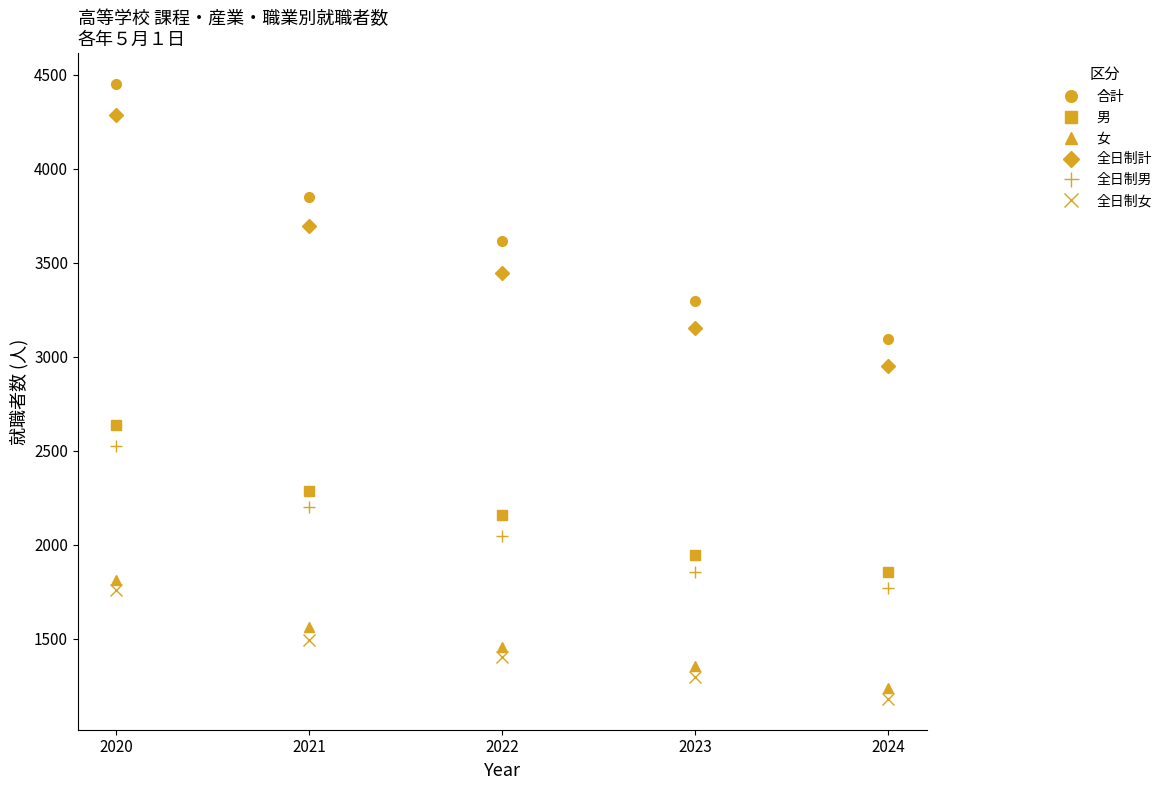

What is the sum of all 全日制計 values?

17535